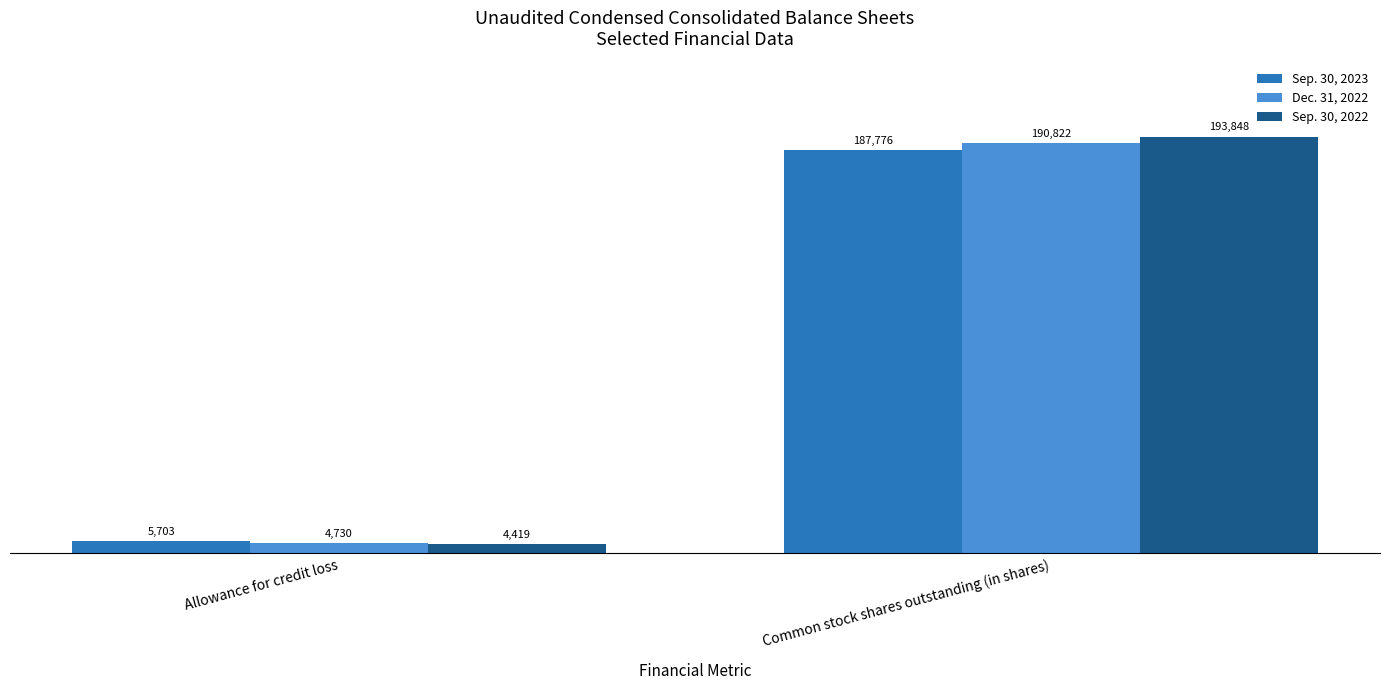

What is the difference between the maximum and minimum values in the Dec. 31, 2022 series?

186092